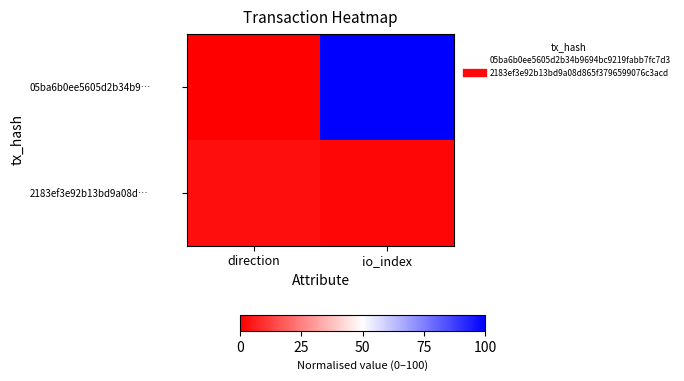

Reading left to right, extract all data points from this chart.

05ba6b0ee5605d2b34b9…: direction=0.0	io_index=100.0
2183ef3e92b13bd9a08d…: direction=2.8	io_index=1.4